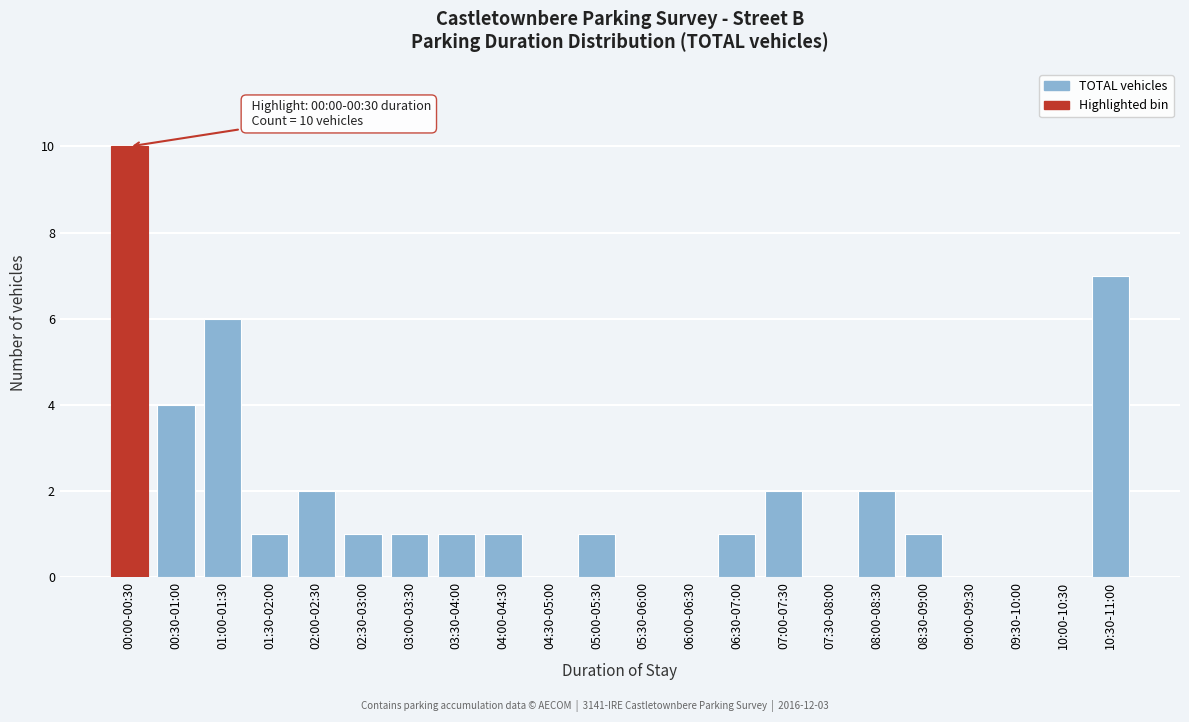

Reading right to left, list all the values displayed in this chart.

10:30-11:00=7	10:00-10:30=0	09:30-10:00=0	09:00-09:30=0	08:30-09:00=1	08:00-08:30=2	07:30-08:00=0	07:00-07:30=2	06:30-07:00=1	06:00-06:30=0	05:30-06:00=0	05:00-05:30=1	04:30-05:00=0	04:00-04:30=1	03:30-04:00=1	03:00-03:30=1	02:30-03:00=1	02:00-02:30=2	01:30-02:00=1	01:00-01:30=6	00:30-01:00=4	00:00-00:30=10